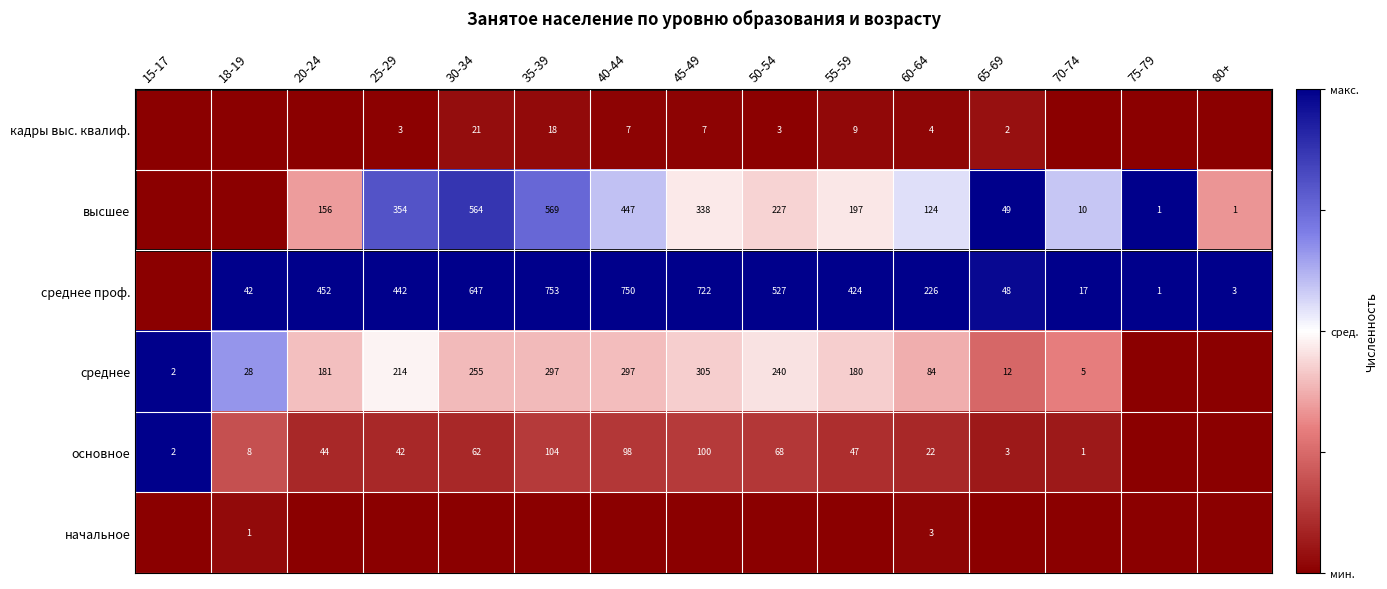

Is the value of основное at 15-17 greater than the value of среднее проф. at 55-59?

No